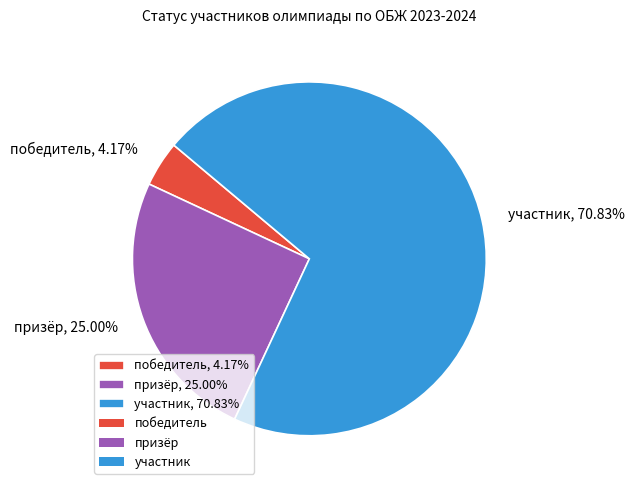

To the nearest percent, what portion does призёр represent?

25%